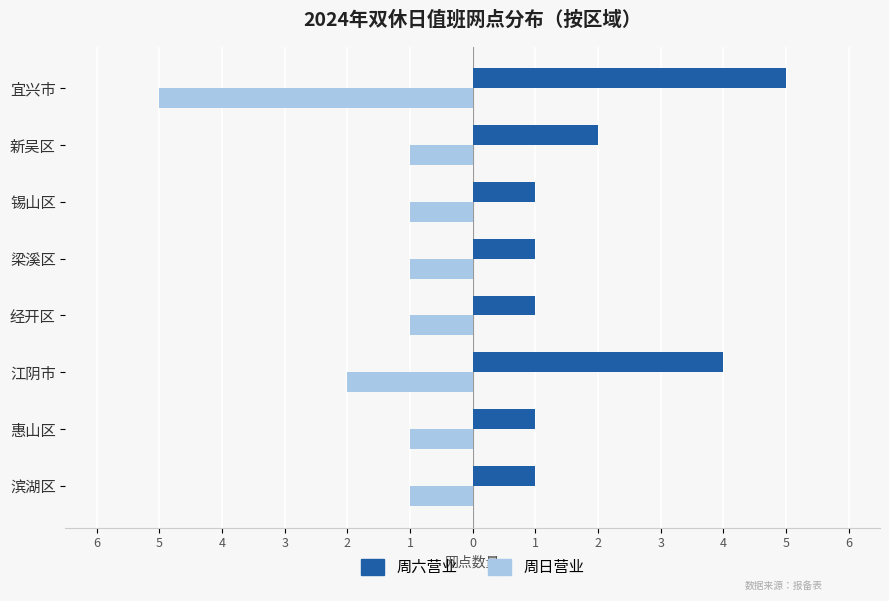

List the series in order of their overall mean, highest first.

周六营业, 周日营业